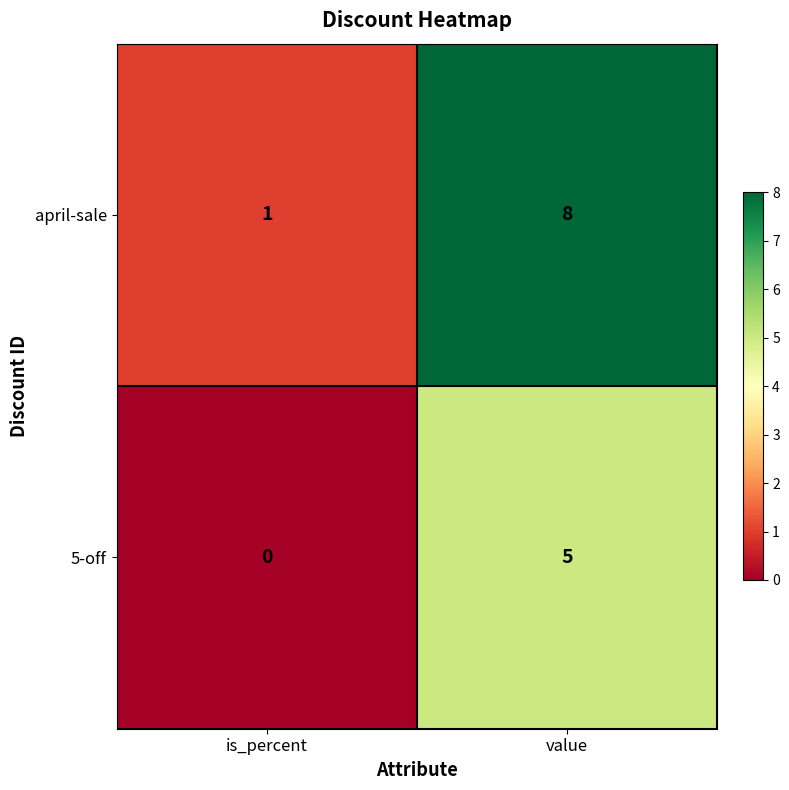

True or false: 5-off has a value of 2 at value.

False